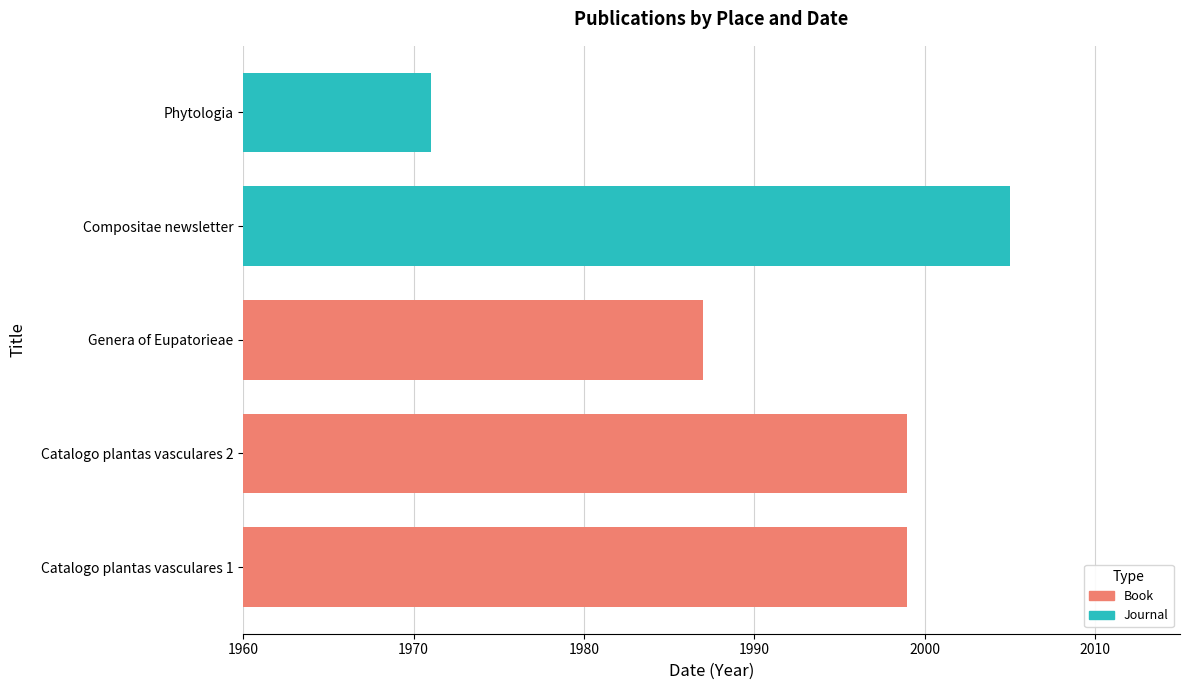

Which has a higher value, Catalogo plantas vasculares 1 or Genera of Eupatorieae?

Catalogo plantas vasculares 1